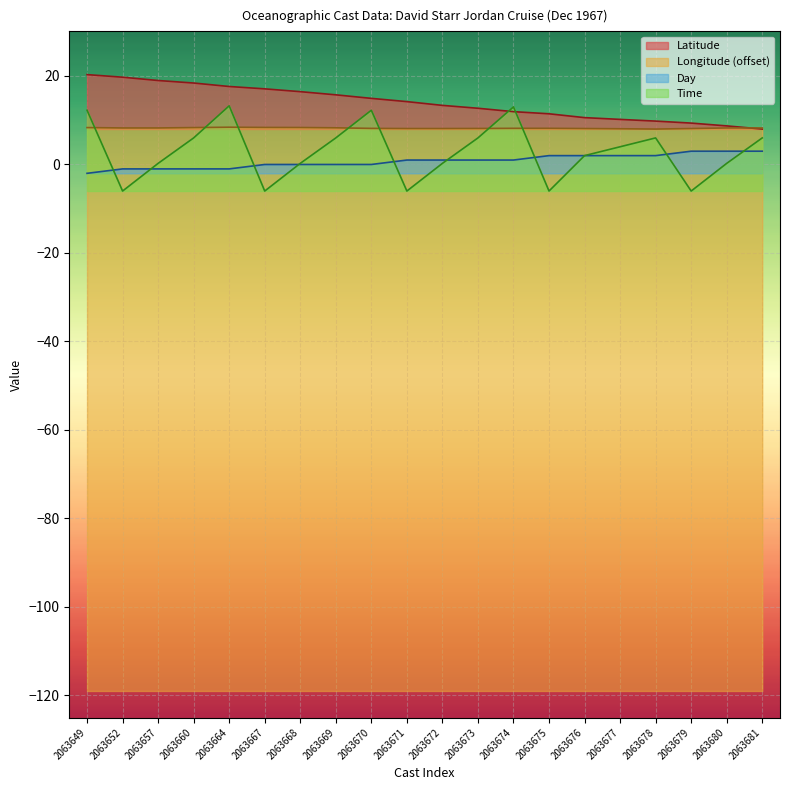

Where does the Longitude series first go above 8?

2063649